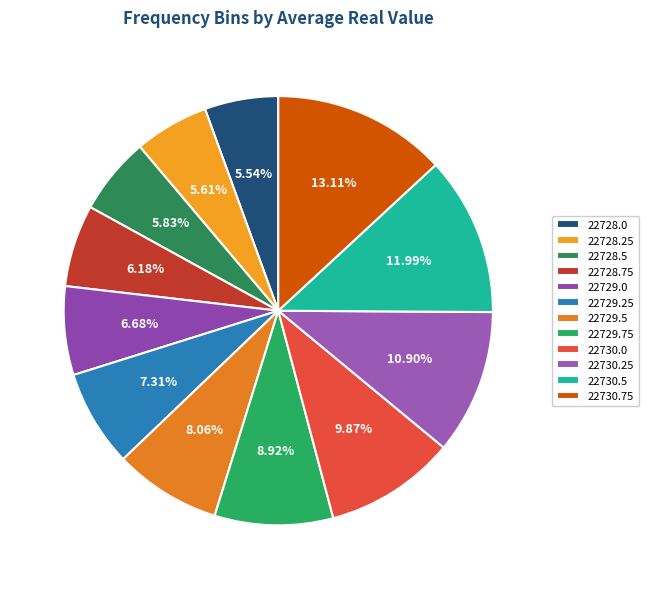

Does 22730.25 account for over 50% of the chart?

No